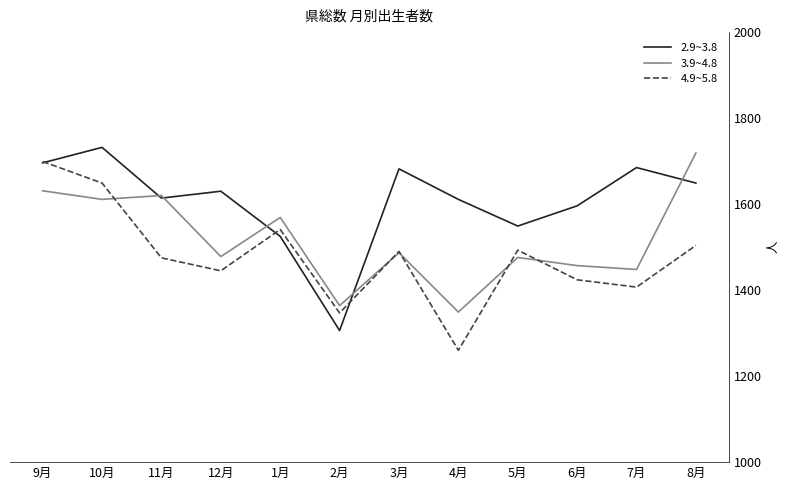

List the series in order of their overall mean, lowest first.

4.9~5.8, 3.9~4.8, 2.9~3.8